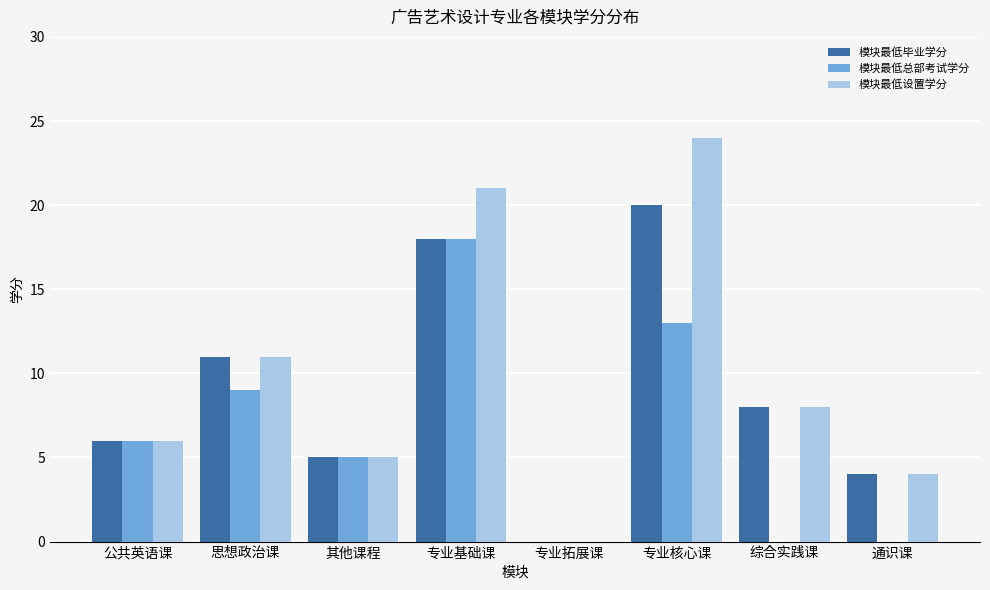

At which label does 模块最低毕业学分 reach its peak?

专业核心课